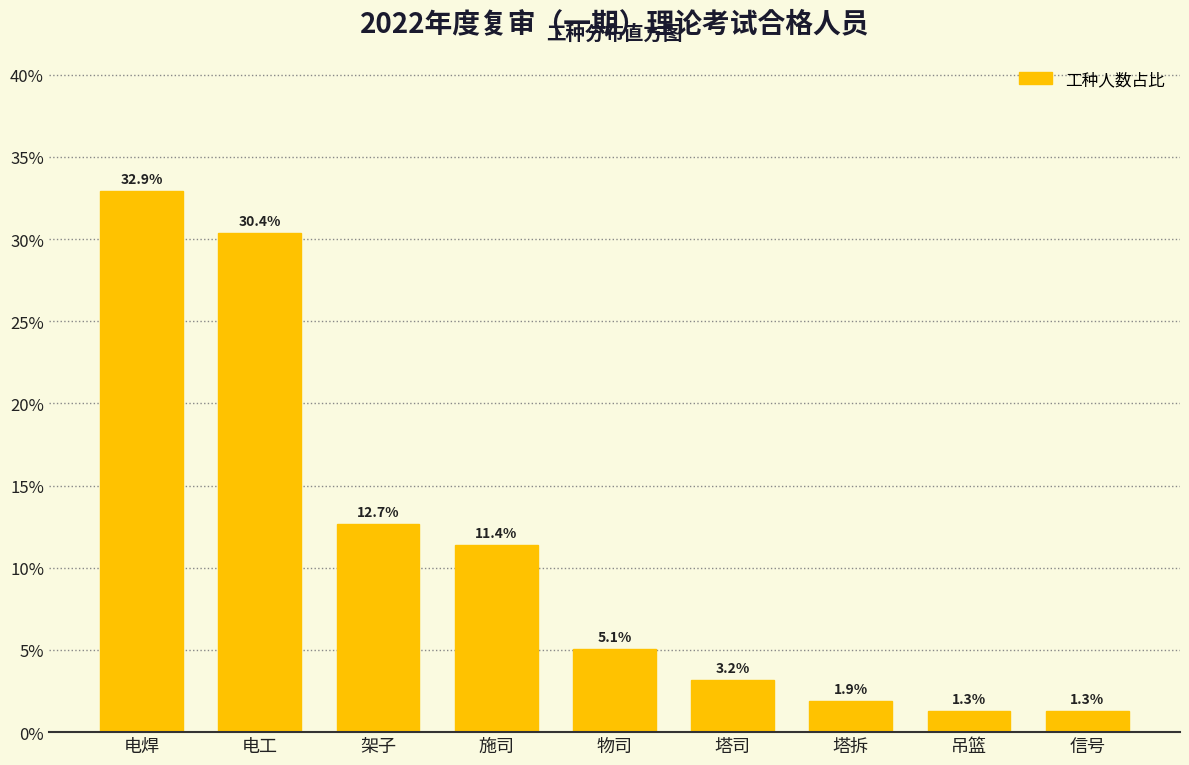

Reading right to left, list all the values displayed in this chart.

1.3	1.3	1.9	3.2	5.1	11.4	12.7	30.4	32.9